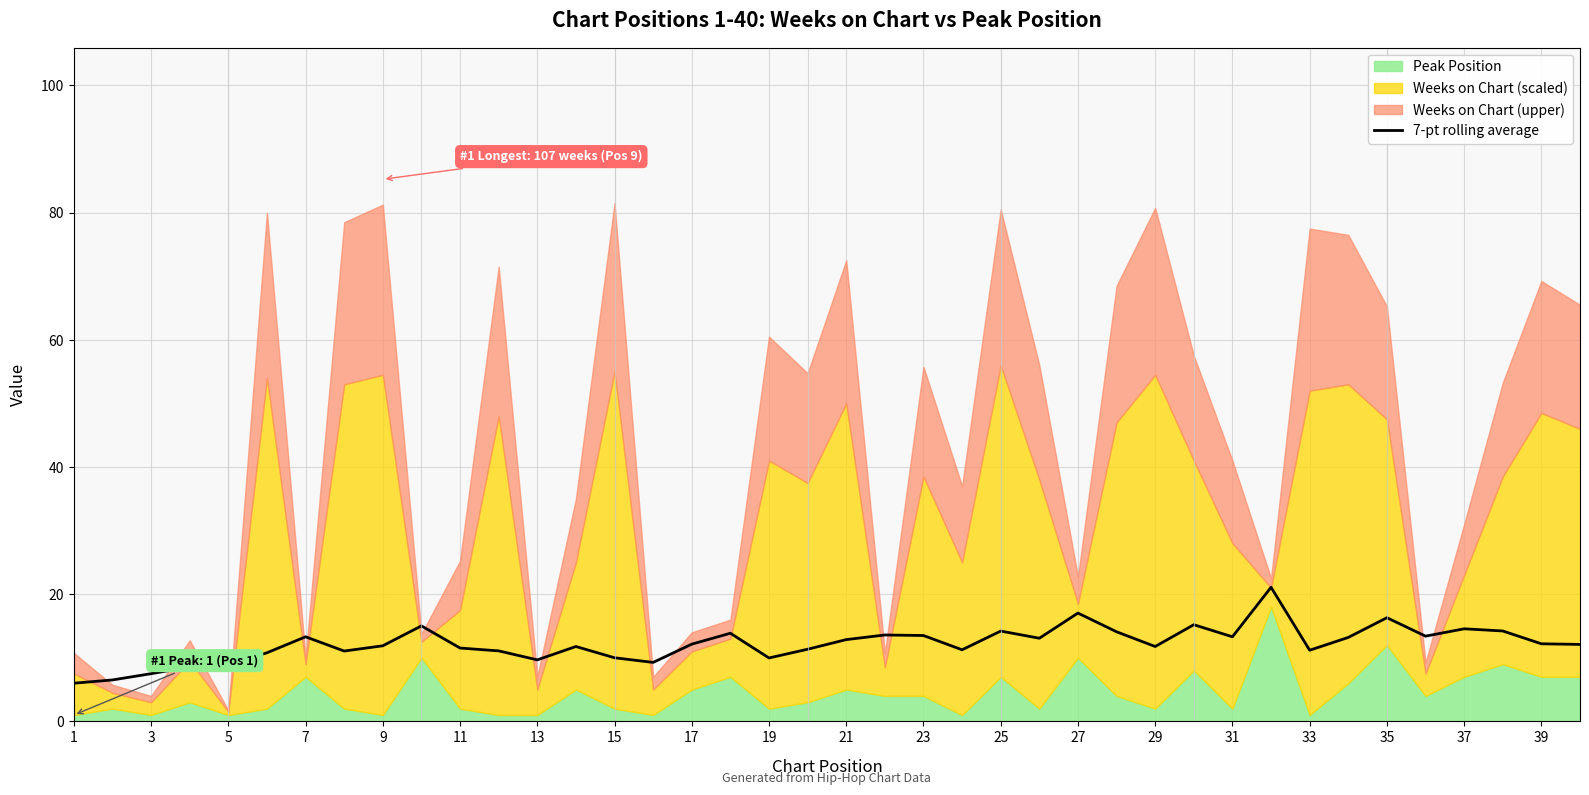

The 7-pt rolling average series shows 10.0 at 19. True or false?

True